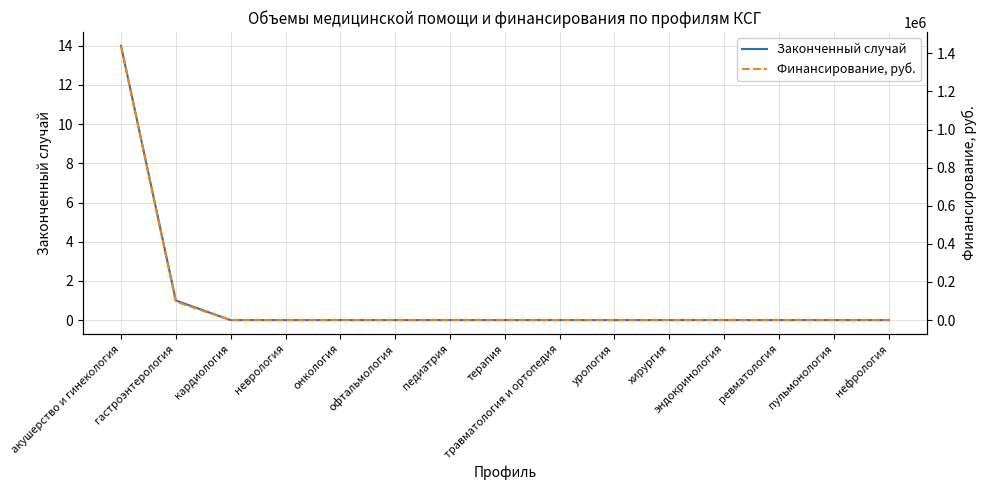

What is the label of the 9th point from the right?

педиатрия